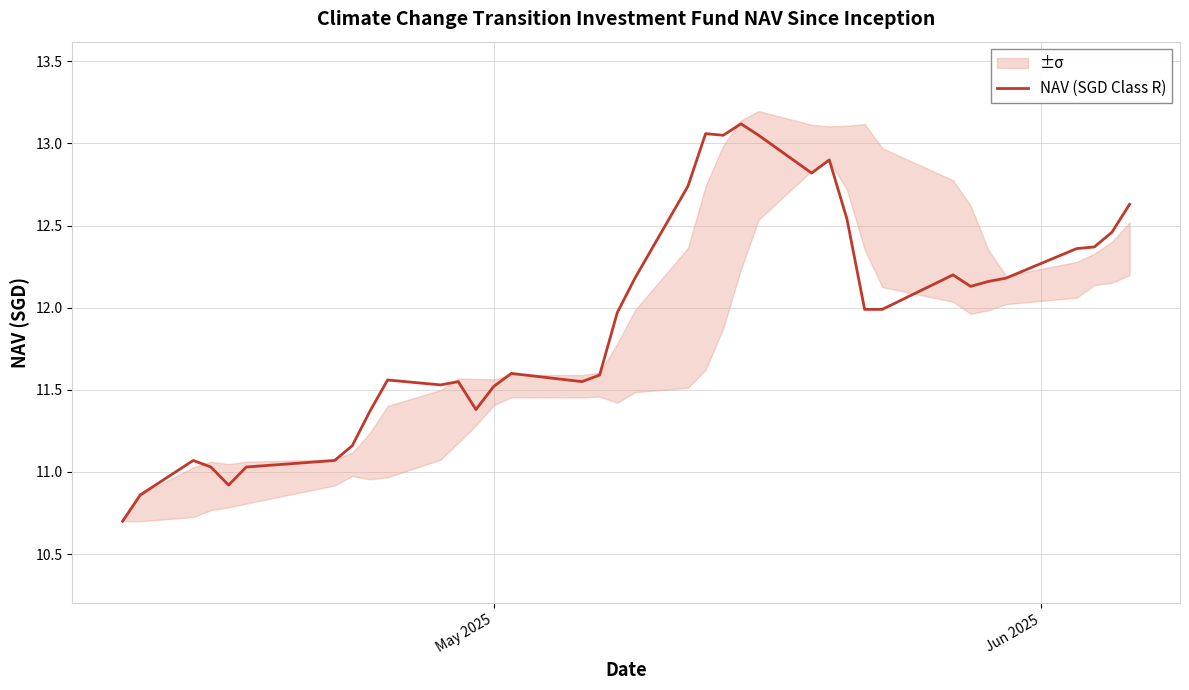

What is the minimum value shown in the chart?

10.7